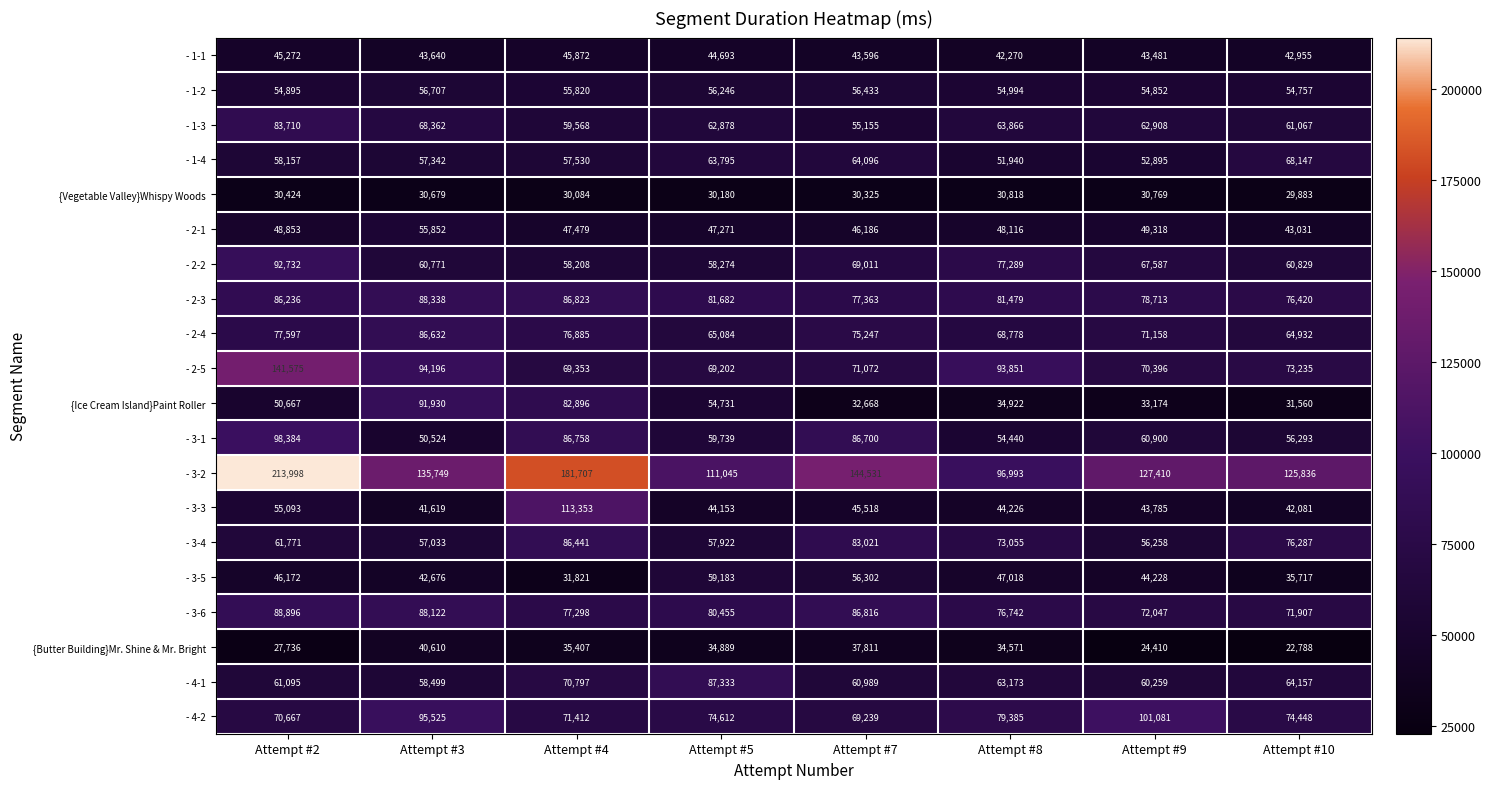

At Attempt #10, list the series in order from smallest to largest.

{Butter Building}Mr. Shine & Mr. Bright, {Vegetable Valley}Whispy Woods, {Ice Cream Island}Paint Roller, - 3-5, - 3-3, - 1-1, - 2-1, - 1-2, - 3-1, - 2-2, - 1-3, - 4-1, - 2-4, - 1-4, - 3-6, - 2-5, - 4-2, - 3-4, - 2-3, - 3-2